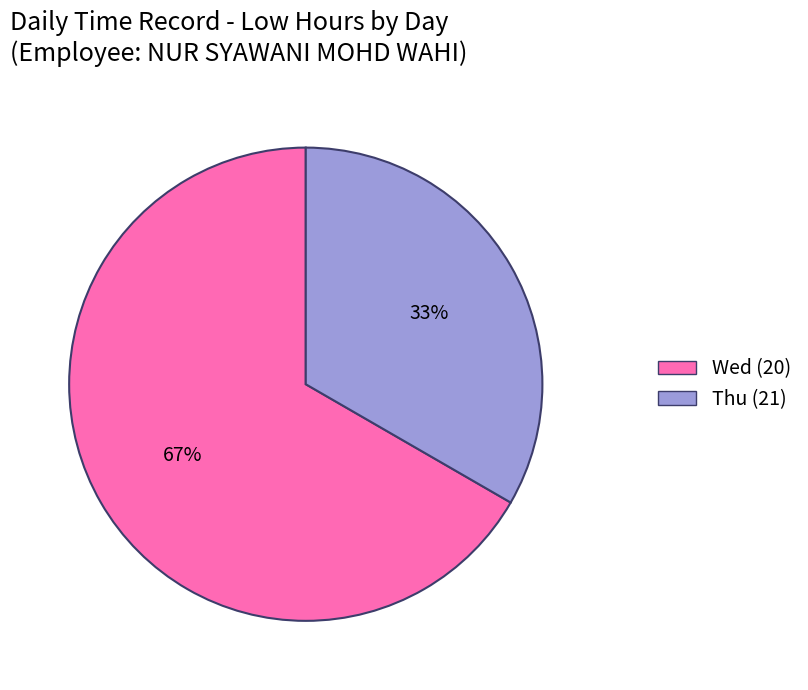

What is the smallest slice in the pie chart?

Thu (21)